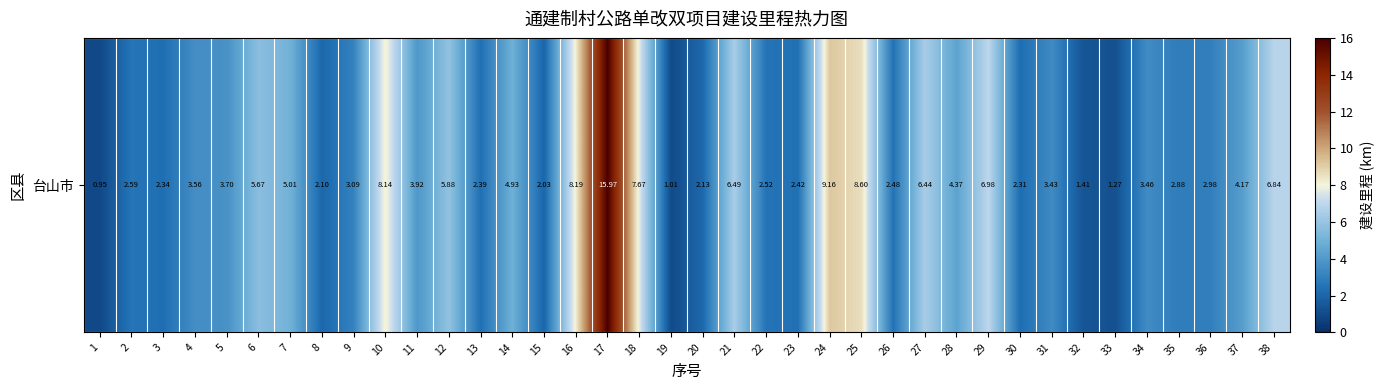

The chart shows a value of 2.5 at 22. True or false?

True